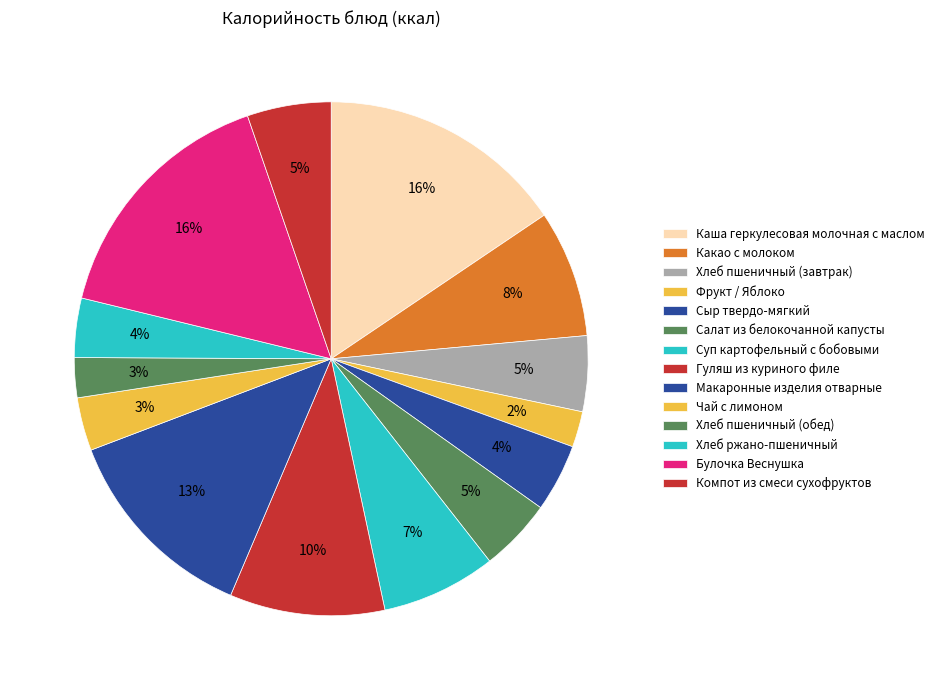

To the nearest percent, what is the difference between the Суп картофельный с бобовыми and Каша геркулесовая молочная с маслом slice percentages?

8%